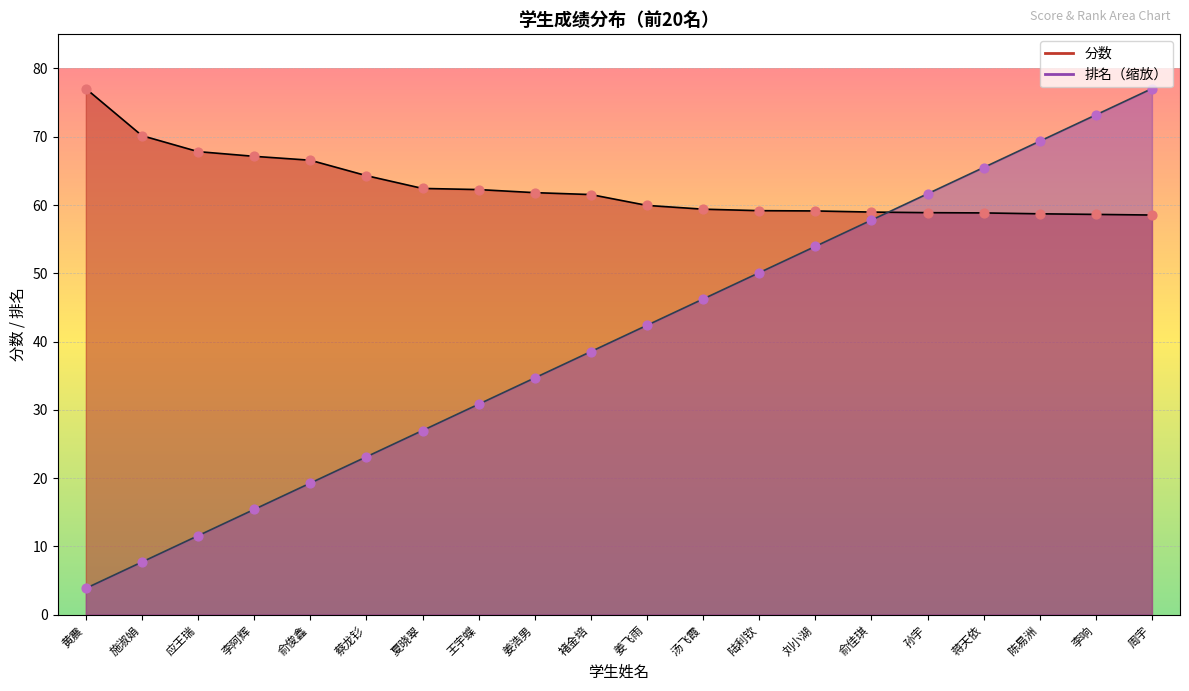

What is the total value across all series at 刘小湖?

113.1